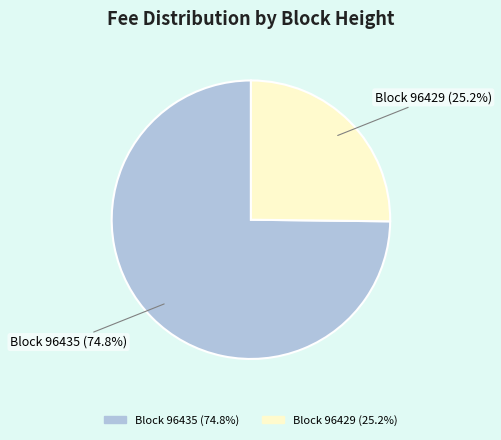

Which slice is the largest?

Block 96435 (74.8%)